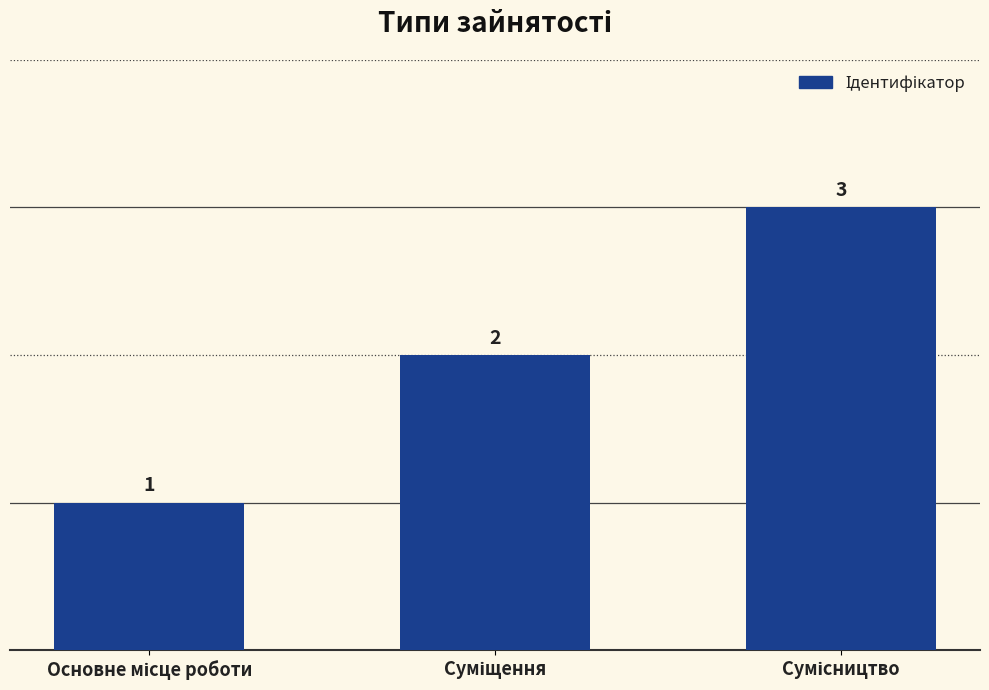

Count the values in the range 1 to 3.

3